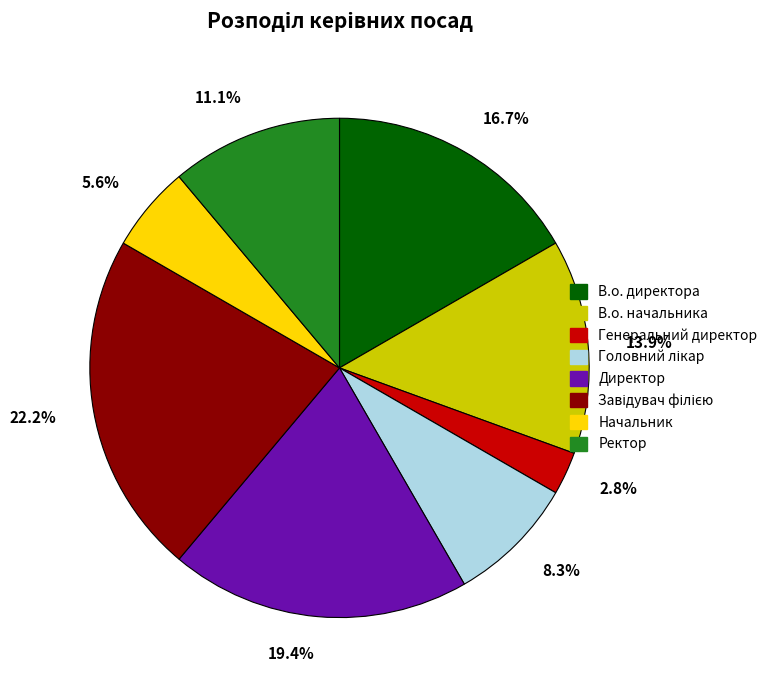

To the nearest percent, what portion does В.о. директора represent?

17%